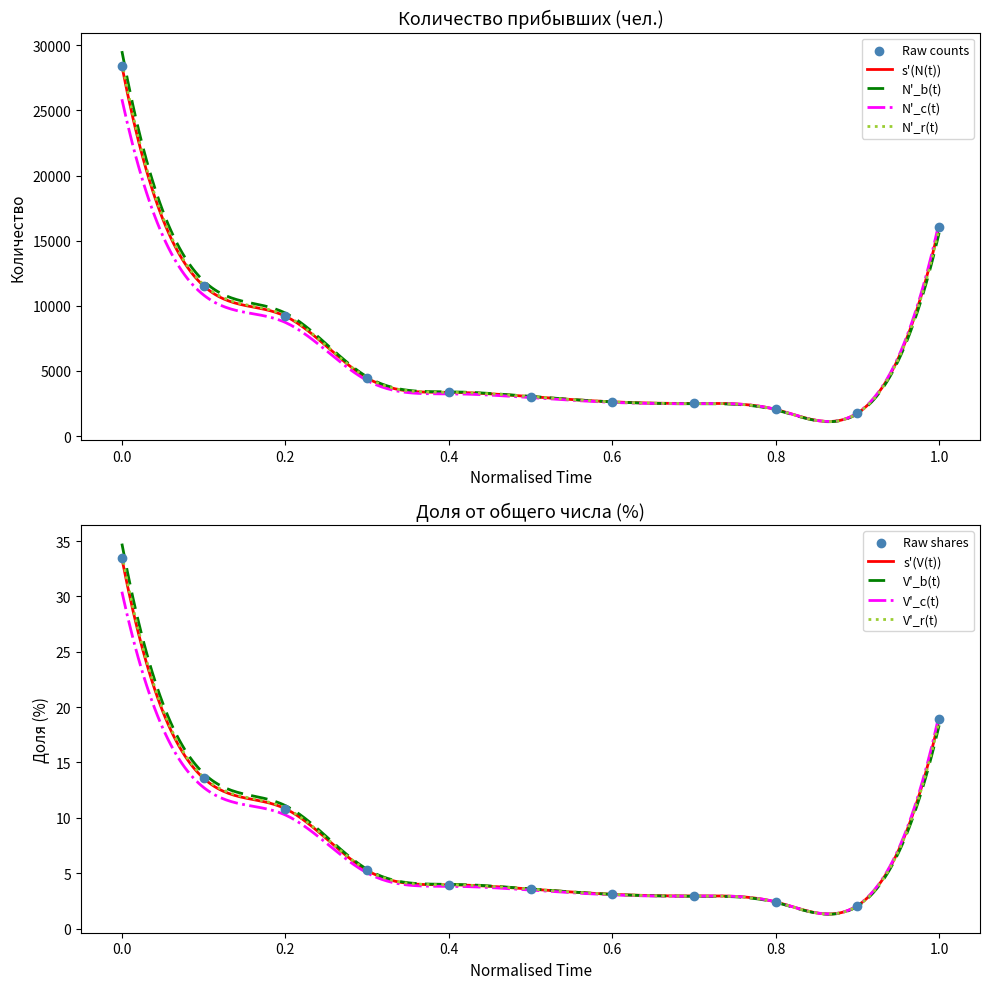

At how many categories does at least one series exceed 7183?

4